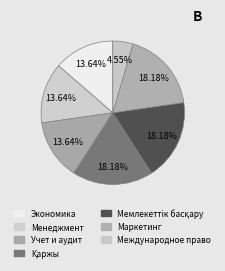

Does Қаржы represent more than half of the total?

No